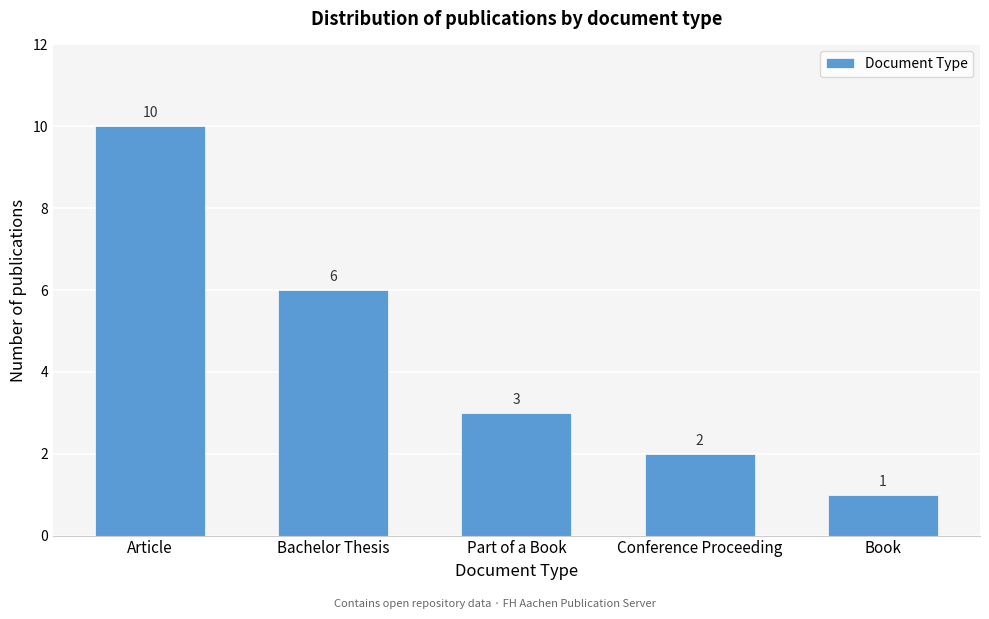

Reading left to right, extract all data points from this chart.

Article=10	Bachelor Thesis=6	Part of a Book=3	Conference Proceeding=2	Book=1